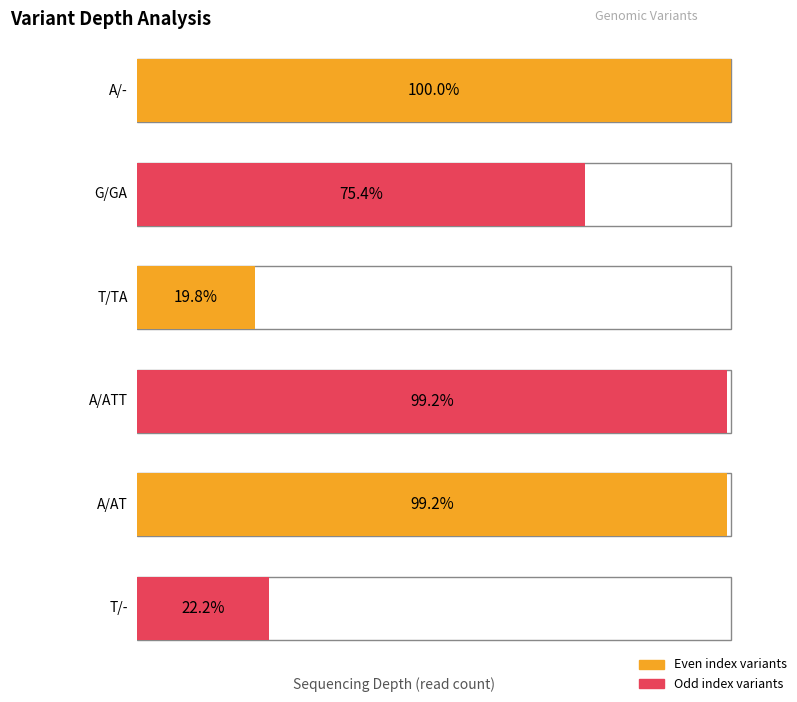

What is the value of the 3rd bar from the left?

25